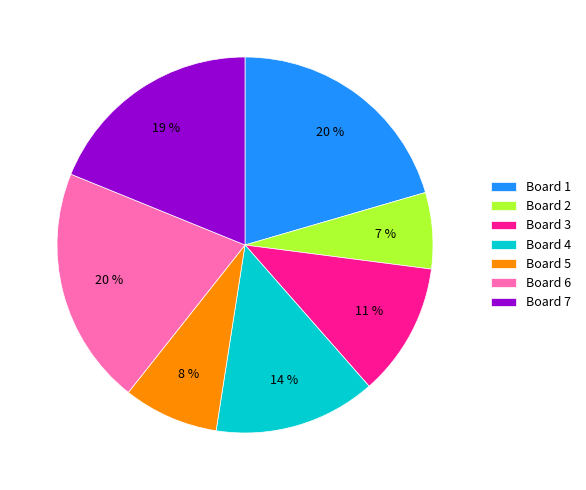

Is there any slice that represents more than half of the pie?

No